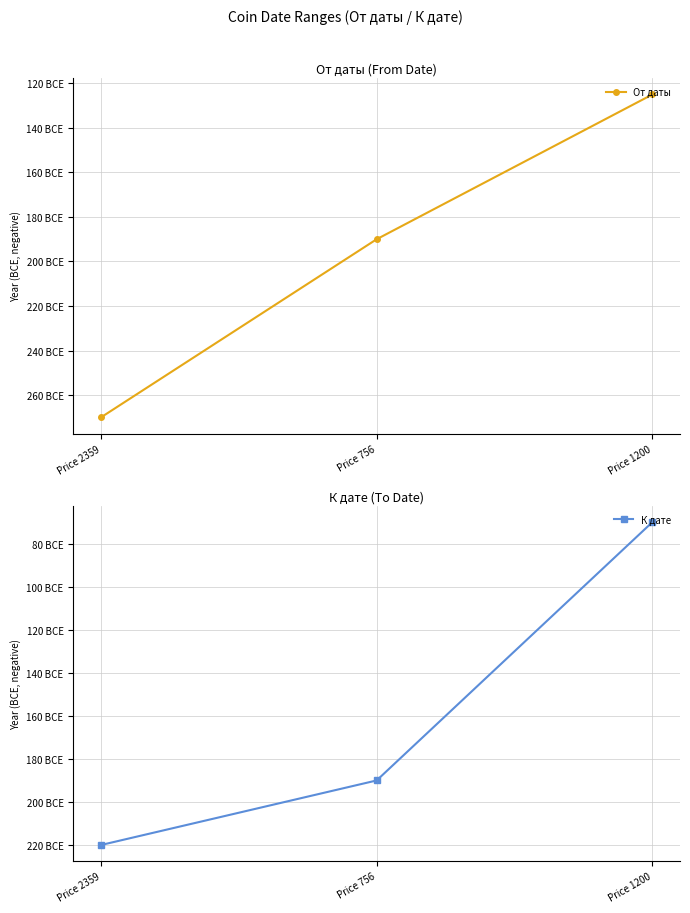

How many data points does each series have?

3